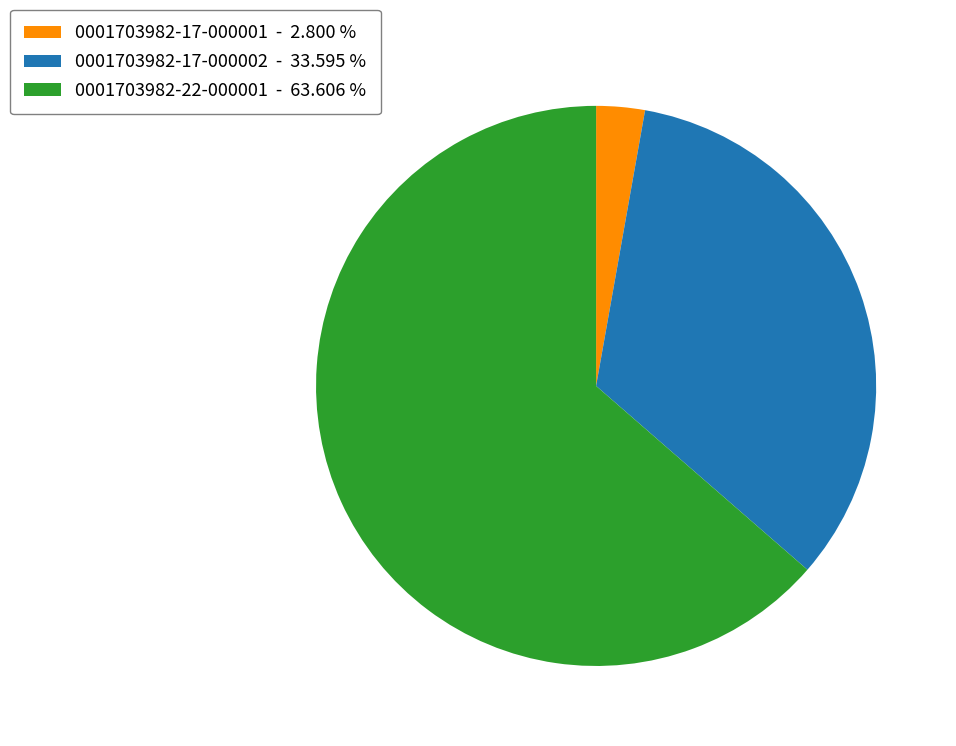

Which category has the biggest portion of the pie?

0001703982-22-000001